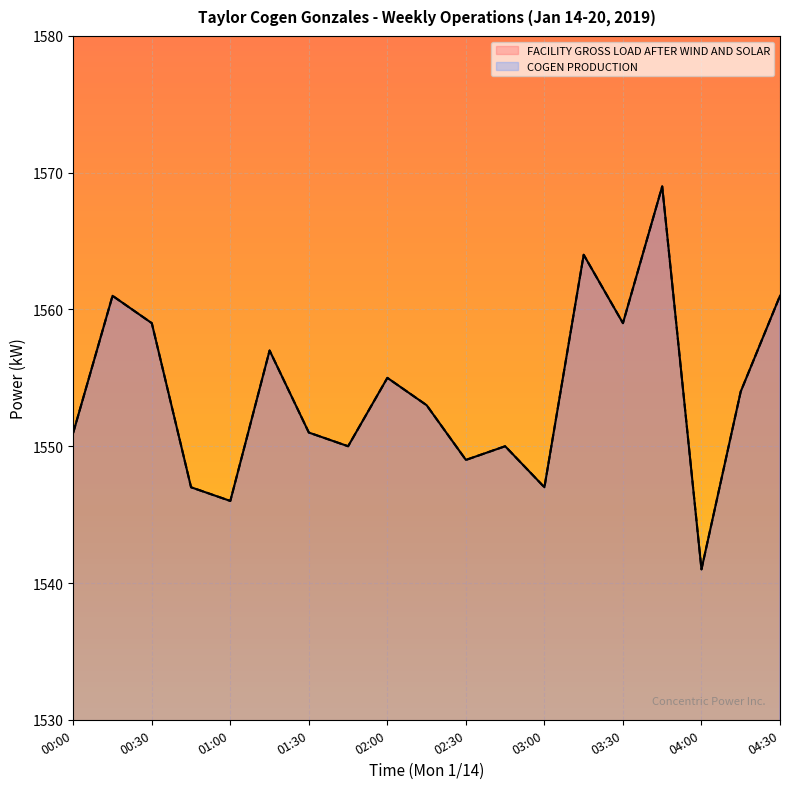

What is the difference between the second highest and second lowest values in the FACILITY GROSS LOAD AFTER WIND AND SOLAR series?

18